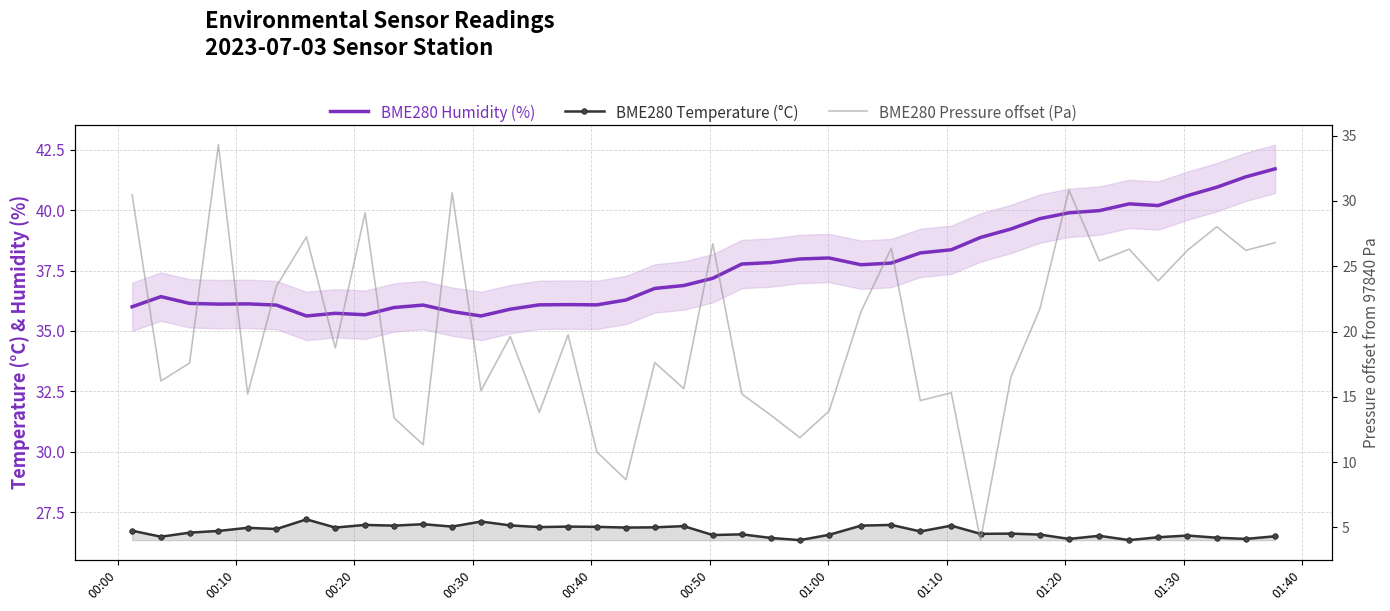

True or false: BME280 Temperature (°C) and BME280 Humidity (%) cross at least once.

False